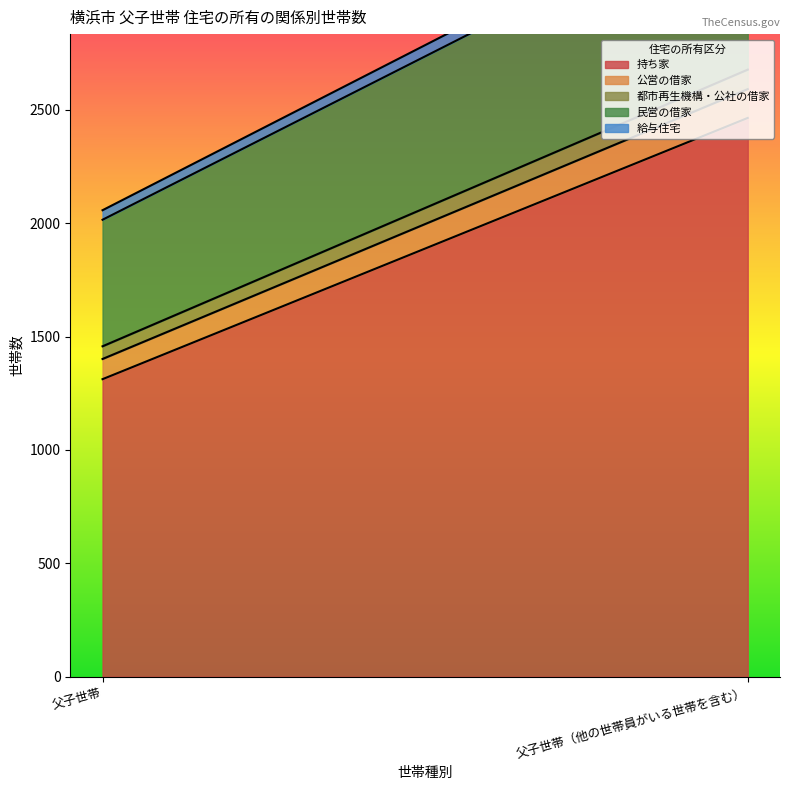

Reading left to right, extract all data points from this chart.

持ち家: 父子世帯=1312	父子世帯（他の世帯員がいる世帯を含む）=2464
公営の借家: 父子世帯=89	父子世帯（他の世帯員がいる世帯を含む）=127
都市再生機構・公社の借家: 父子世帯=56	父子世帯（他の世帯員がいる世帯を含む）=86
民営の借家: 父子世帯=558	父子世帯（他の世帯員がいる世帯を含む）=779
給与住宅: 父子世帯=42	父子世帯（他の世帯員がいる世帯を含む）=57